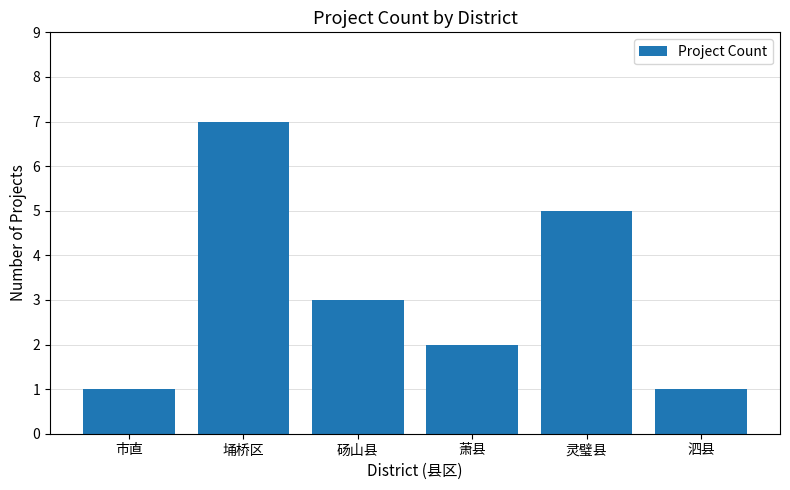

Reading left to right, list all the values displayed in this chart.

市直=1	埇桥区=7	砀山县=3	萧县=2	灵璧县=5	泗县=1